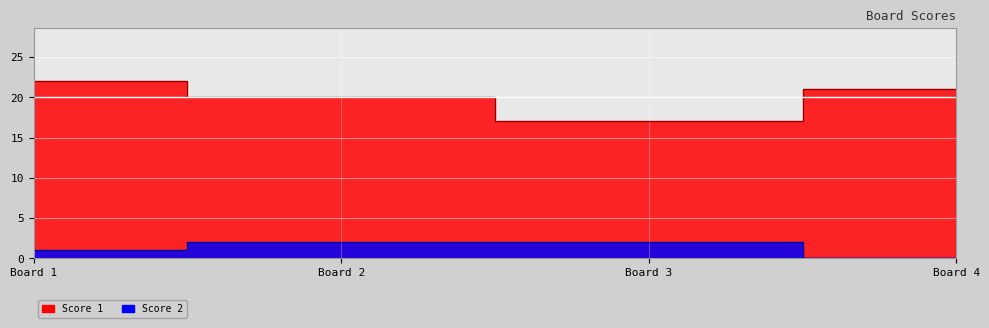

Reading left to right, extract all data points from this chart.

Score 1: 22	20	17	21
Score 2: 1	2	2	0